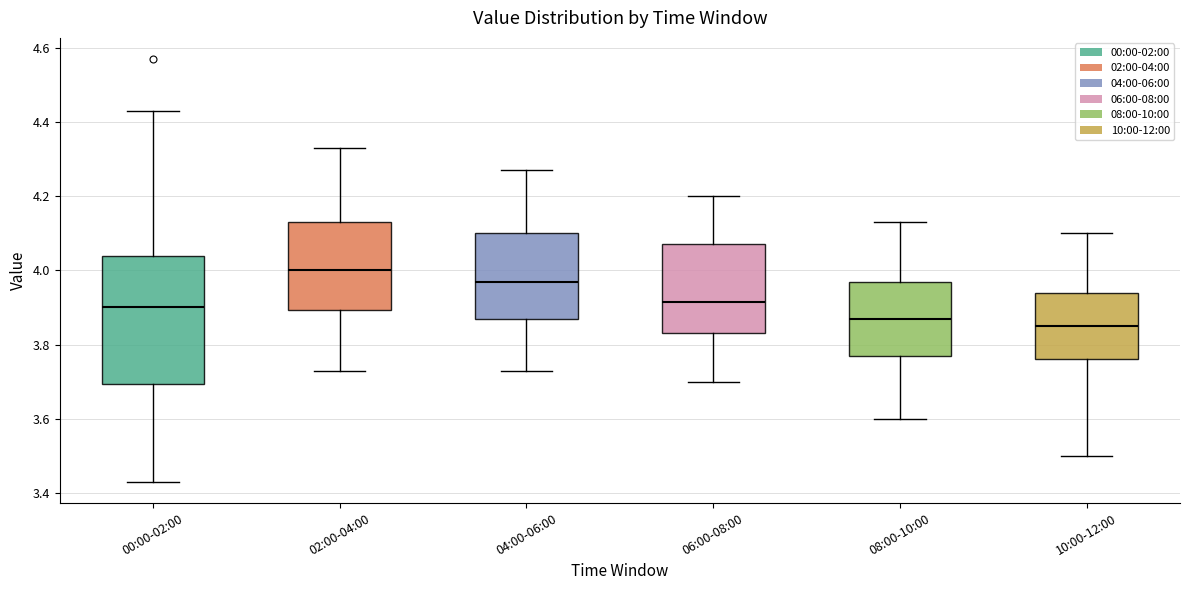

Where does the lower whisker of the box for 02:00-04:00 end on the y-axis? The values are not printed on the chart, so give them approximately, as read against the axis.

3.74